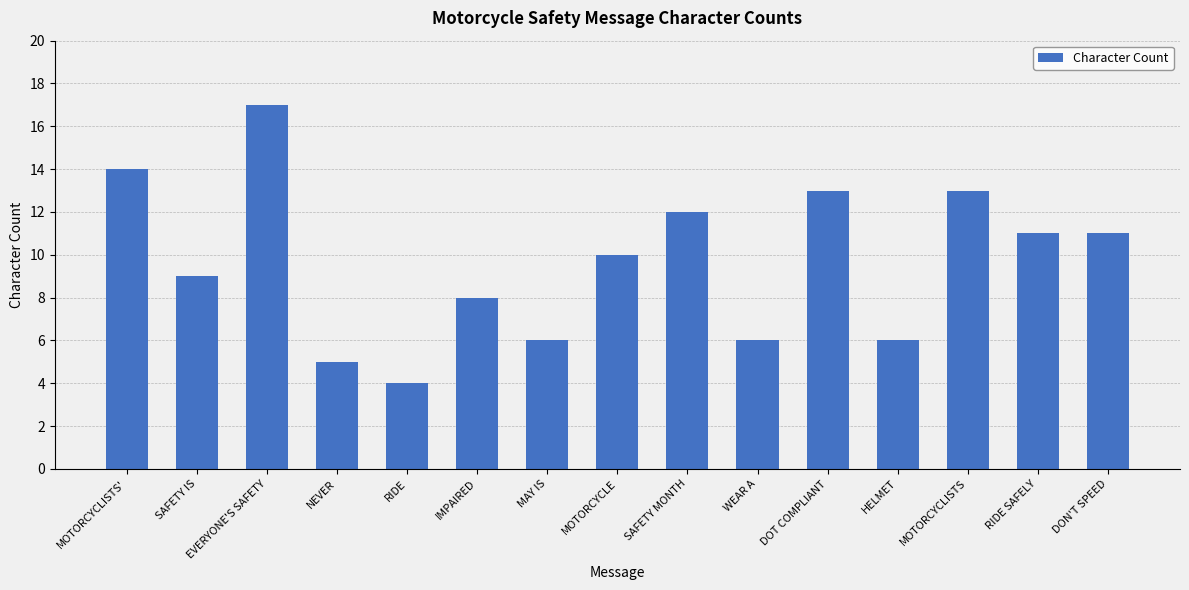

How many data points does each series have?

15